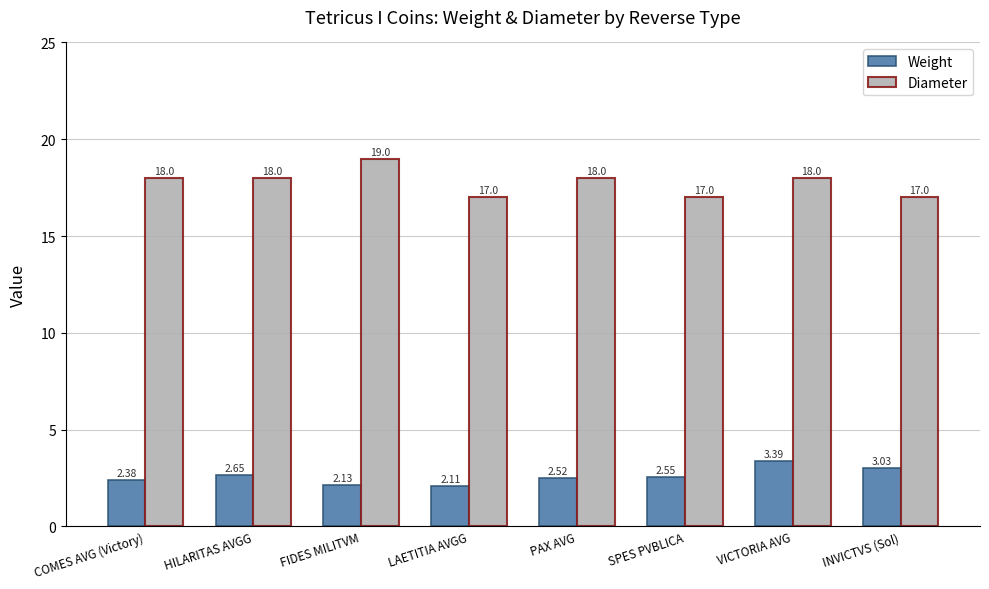

Rank the series at INVICTVS (Sol) from highest to lowest value.

Diameter, Weight